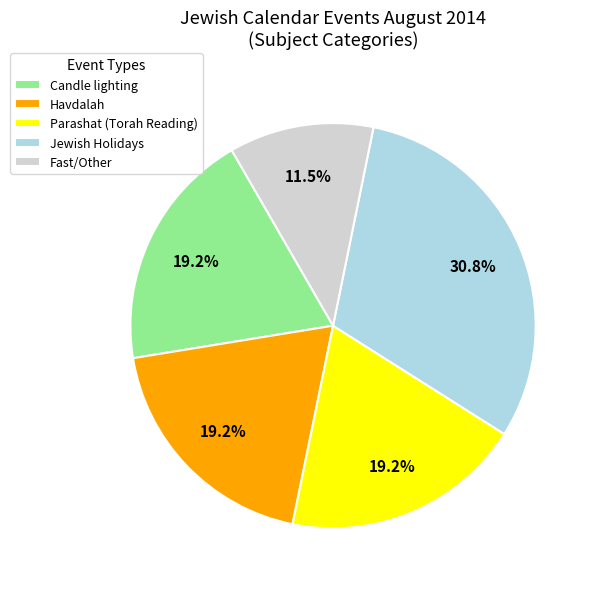

Between Jewish Holidays and Havdalah, which is larger?

Jewish Holidays